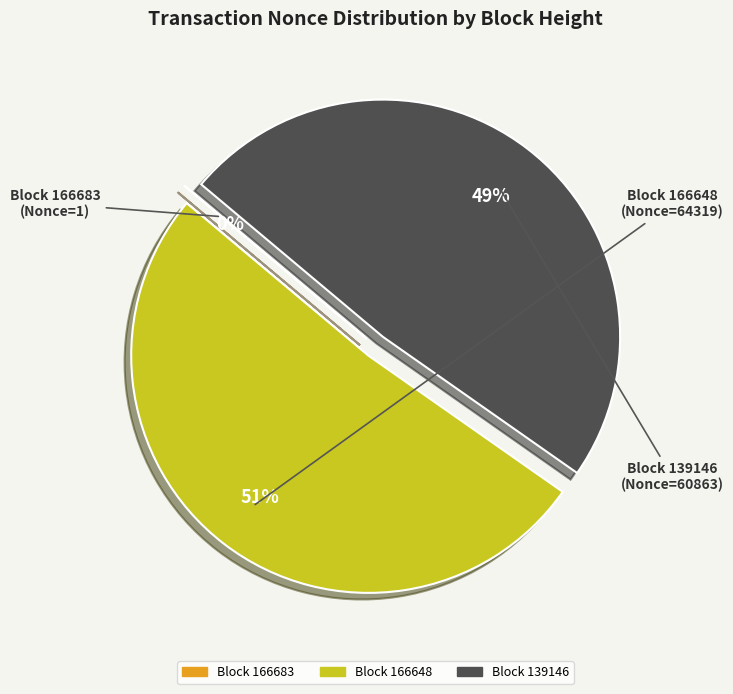

Is there any slice that represents more than half of the pie?

Yes